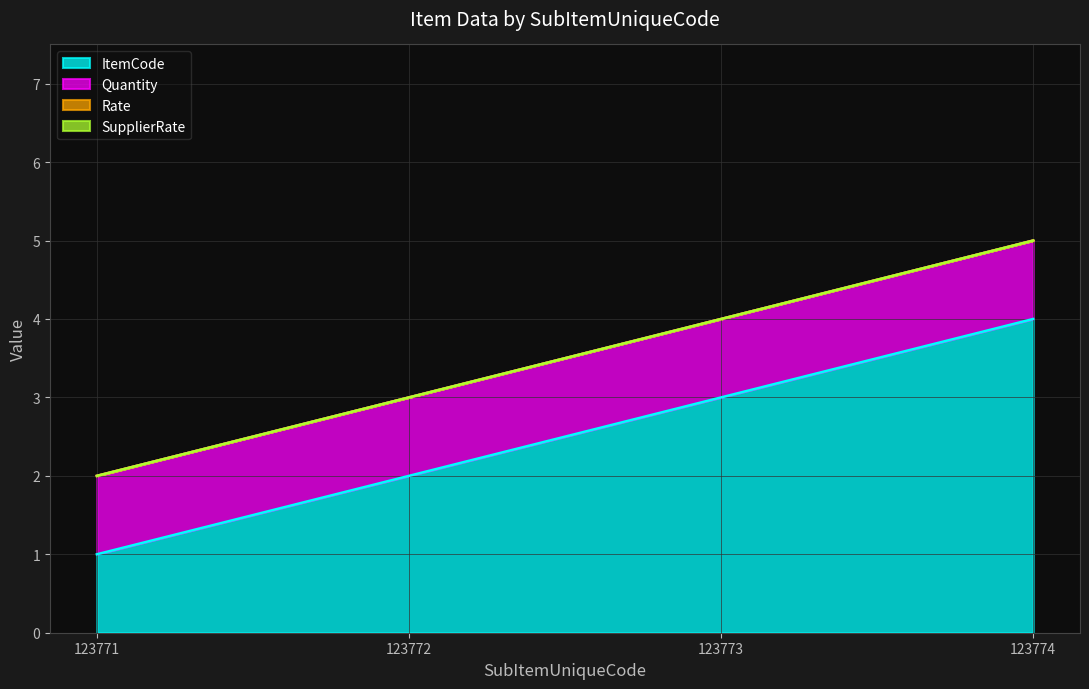

The value of Quantity at 123773 is 0. True or false?

False